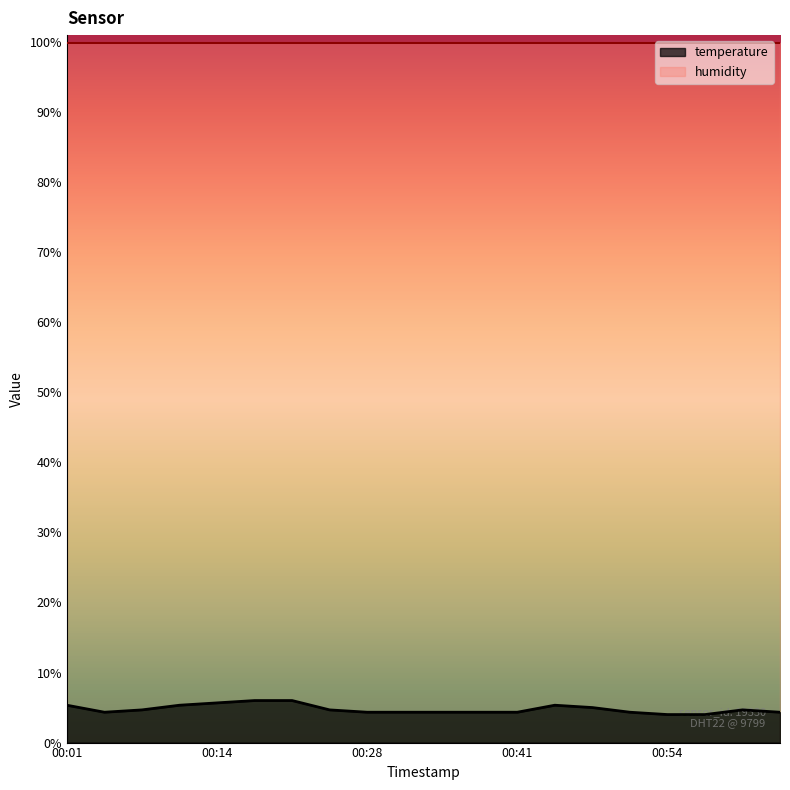

What is the sum of the values at 00:51 and 00:17?

10.3